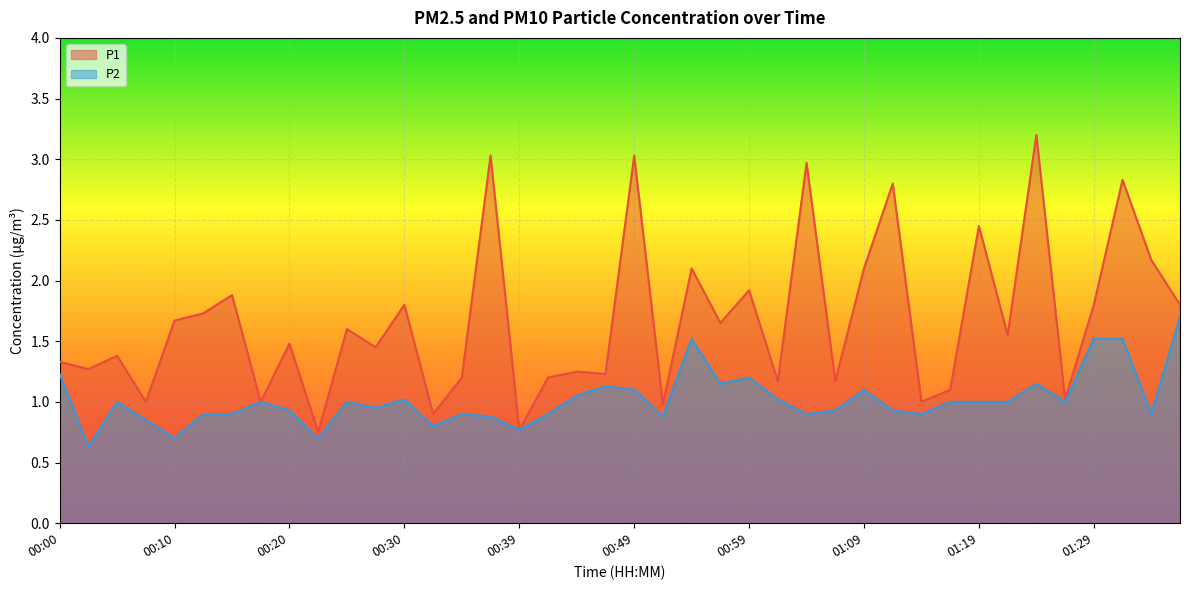

What is the maximum value shown in the chart?

3.2